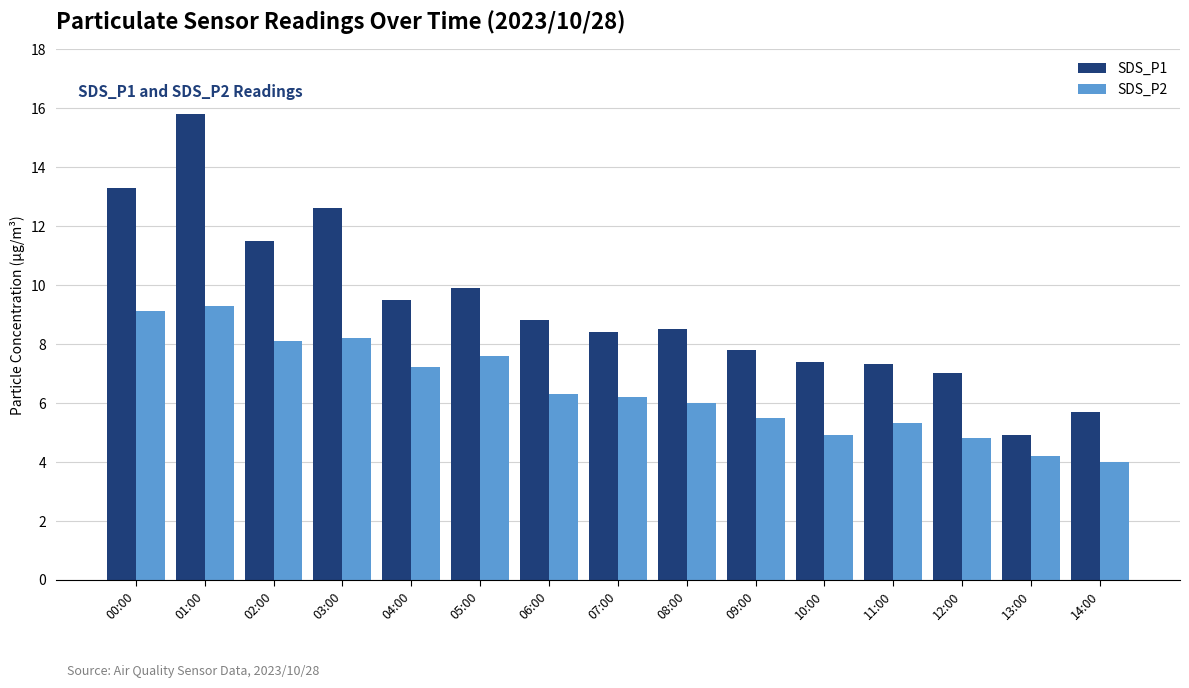

Reading right to left, list all the values displayed in this chart.

SDS_P1: 14:00=5.7	13:00=4.9	12:00=7.0	11:00=7.3	10:00=7.4	09:00=7.8	08:00=8.5	07:00=8.4	06:00=8.8	05:00=9.9	04:00=9.5	03:00=12.6	02:00=11.5	01:00=15.8	00:00=13.3
SDS_P2: 14:00=4.0	13:00=4.2	12:00=4.8	11:00=5.3	10:00=4.9	09:00=5.5	08:00=6.0	07:00=6.2	06:00=6.3	05:00=7.6	04:00=7.2	03:00=8.2	02:00=8.1	01:00=9.3	00:00=9.1